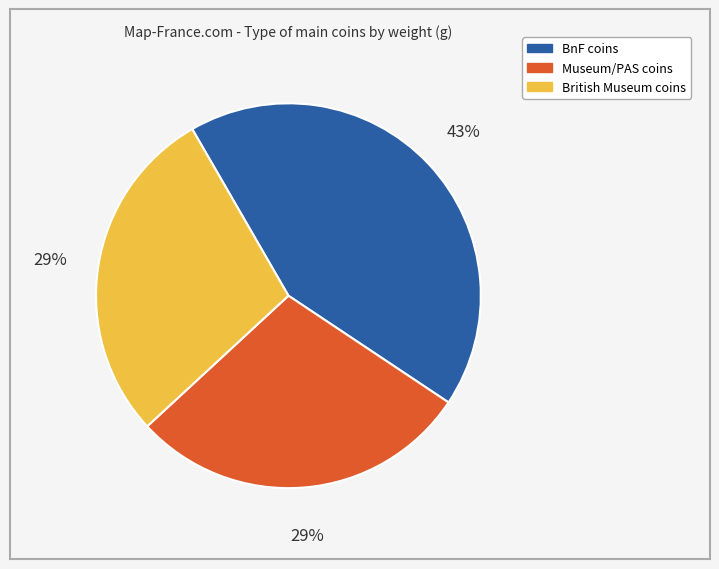

What percentage is the BnF coins slice, to the nearest percent?

43%